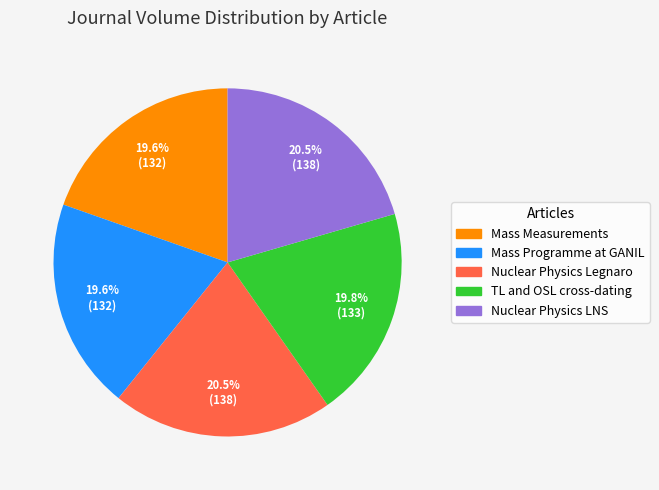

Is there any slice that represents more than half of the pie?

No